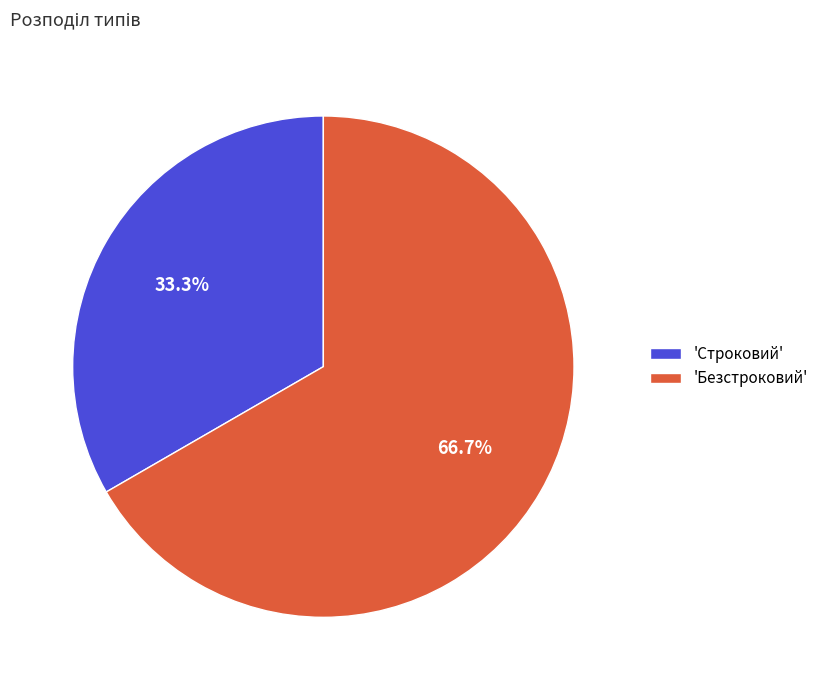

Rank the categories by value from lowest to highest.

'Строковий', 'Безстроковий'